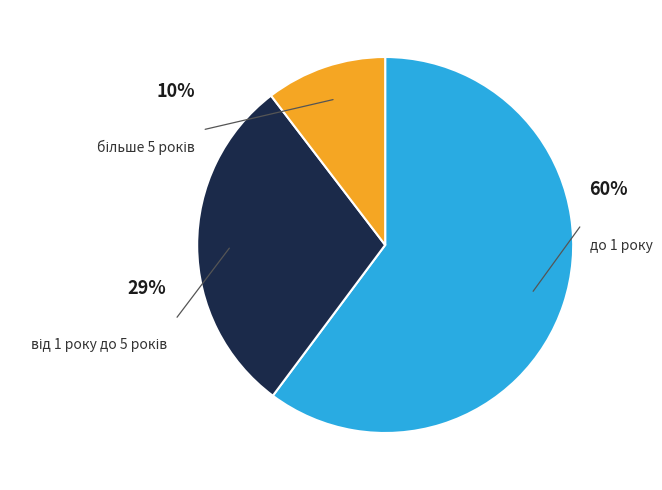

Which slice is the smallest?

більше 5 років